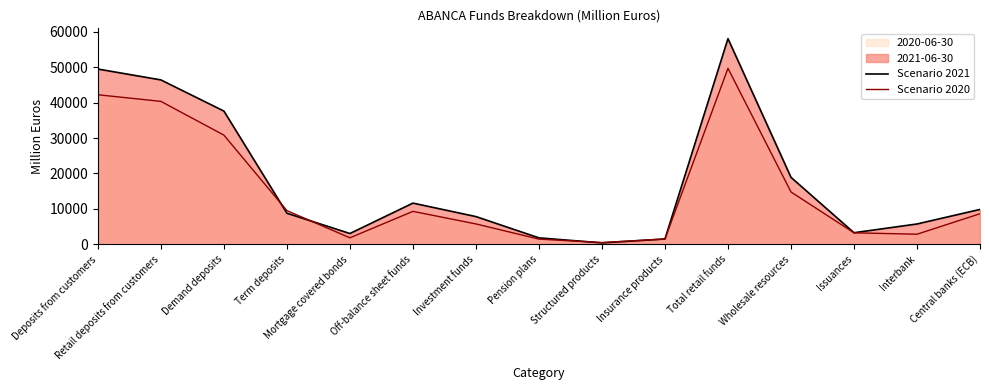

The value of Scenario 2020 at Investment funds is 3530. True or false?

False